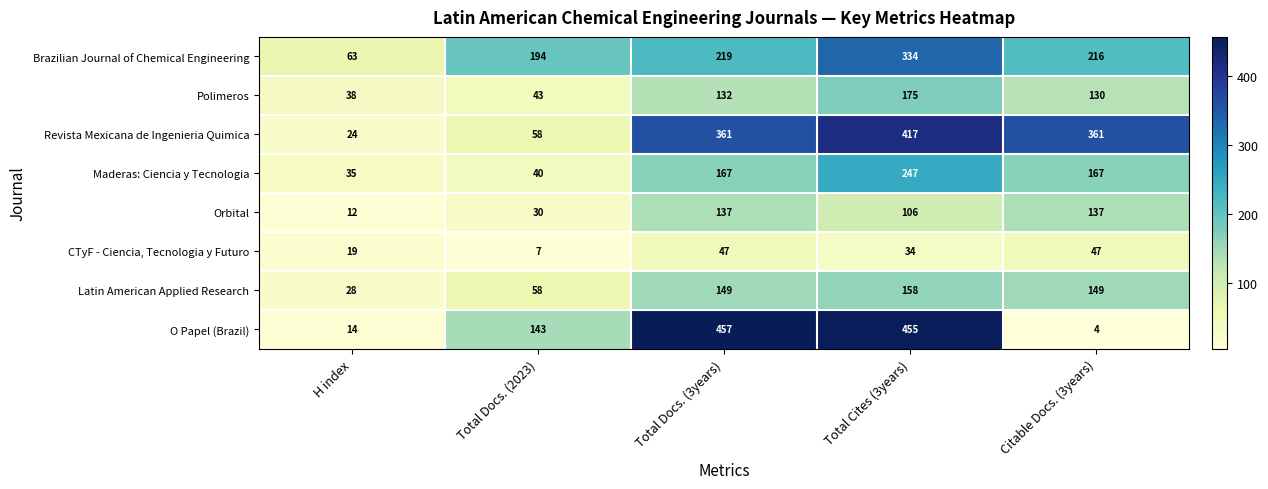

What is the maximum value for Maderas: Ciencia y Tecnologia?

247